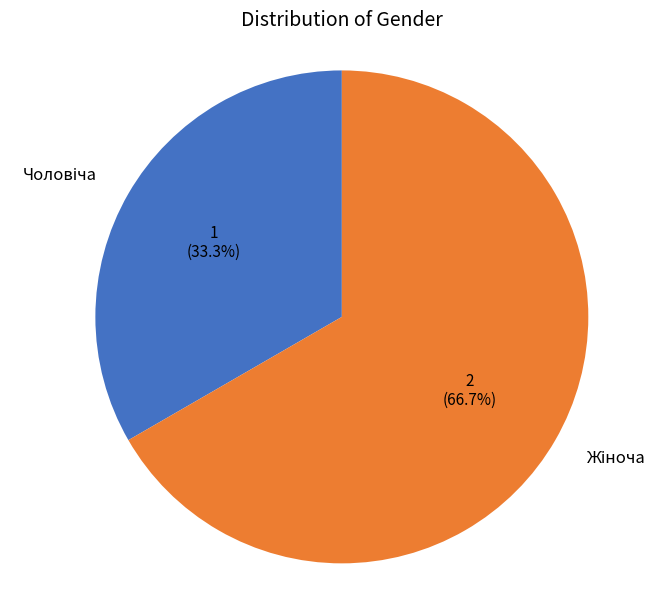

Is there a majority slice in this chart?

Yes